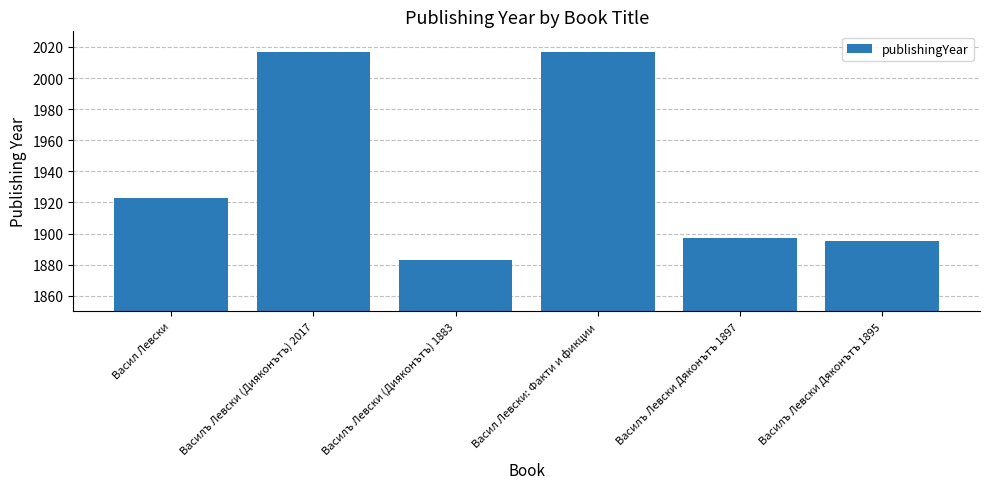

Reading right to left, what are all the values shown in this chart?

1895	1897	2017	1883	2017	1923